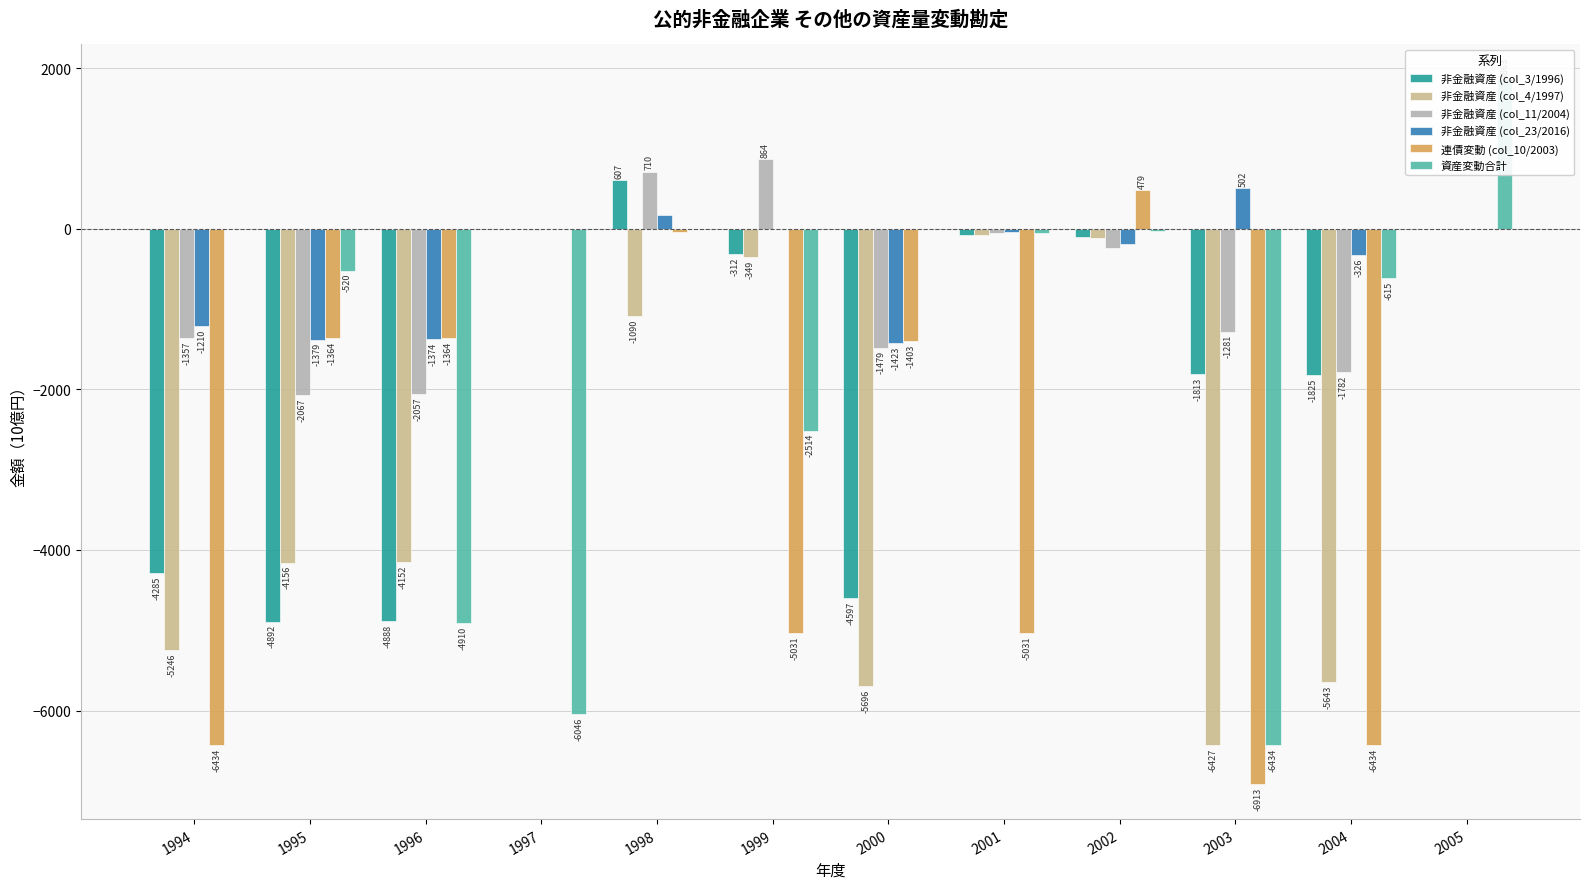

True or false: 非金融資産 (col_3/1996) has a value of -7308.7 at 1996.

False